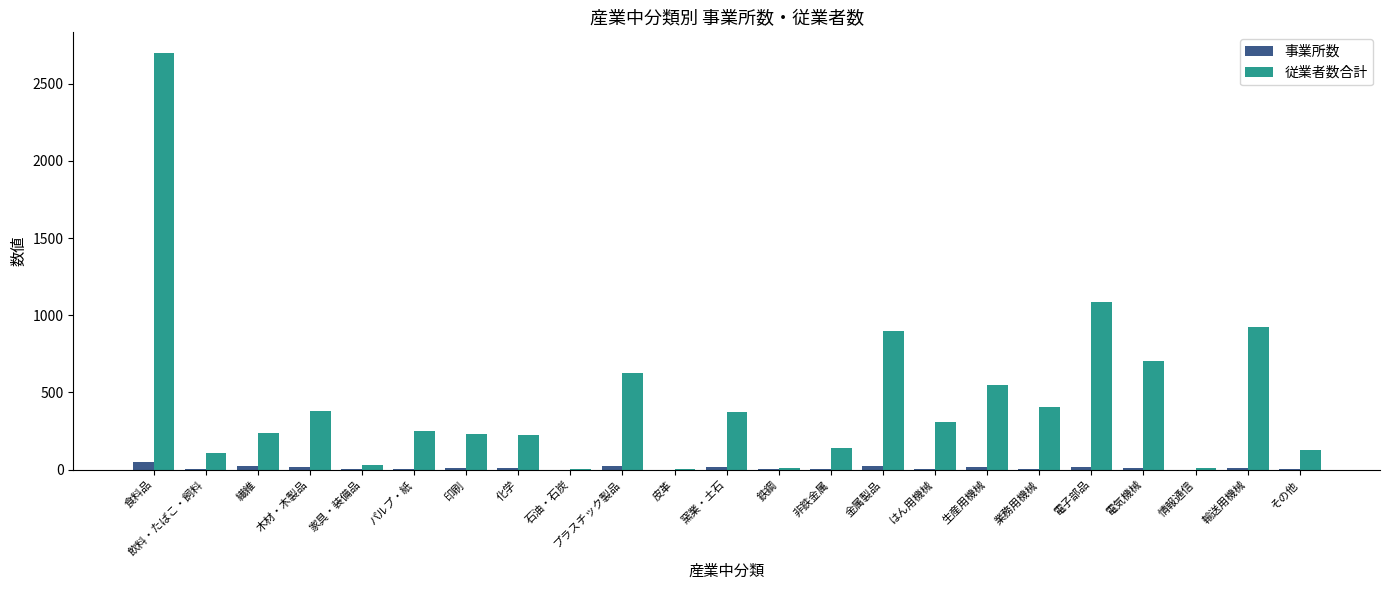

What is the highest value of the 従業者数合計 series?

2697